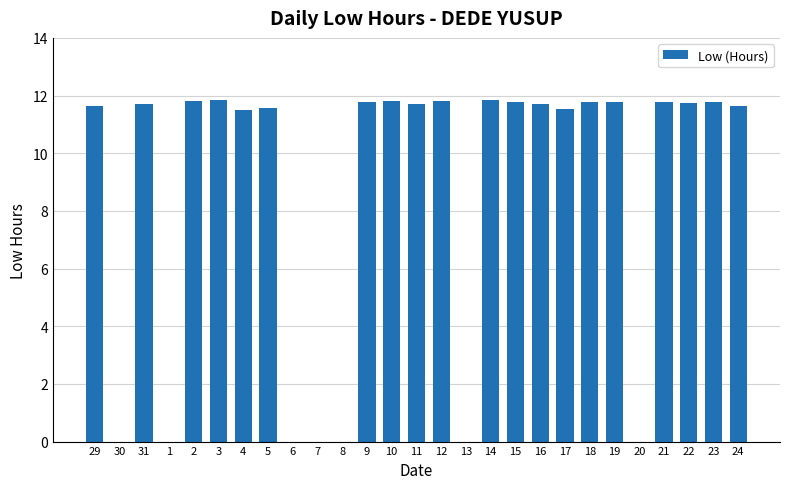

Between 18 and 1, which is larger?

18